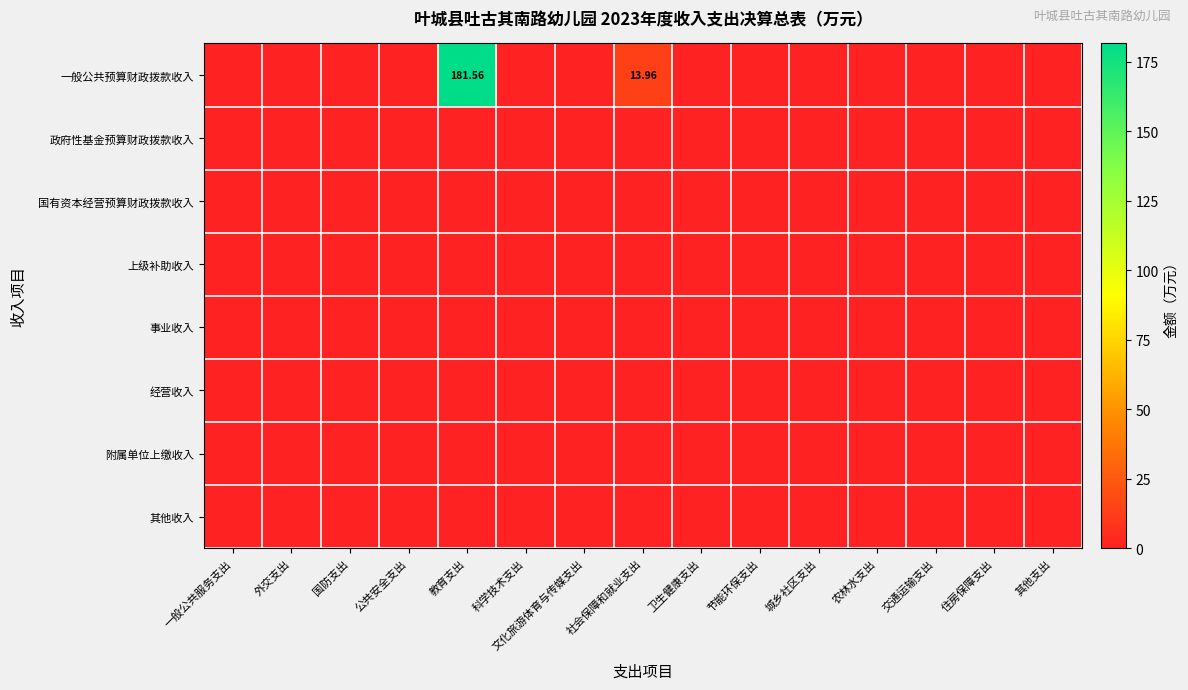

Rank the series at 农林水支出 from highest to lowest value.

一般公共预算财政拨款收入, 政府性基金预算财政拨款收入, 国有资本经营预算财政拨款收入, 上级补助收入, 事业收入, 经营收入, 附属单位上缴收入, 其他收入